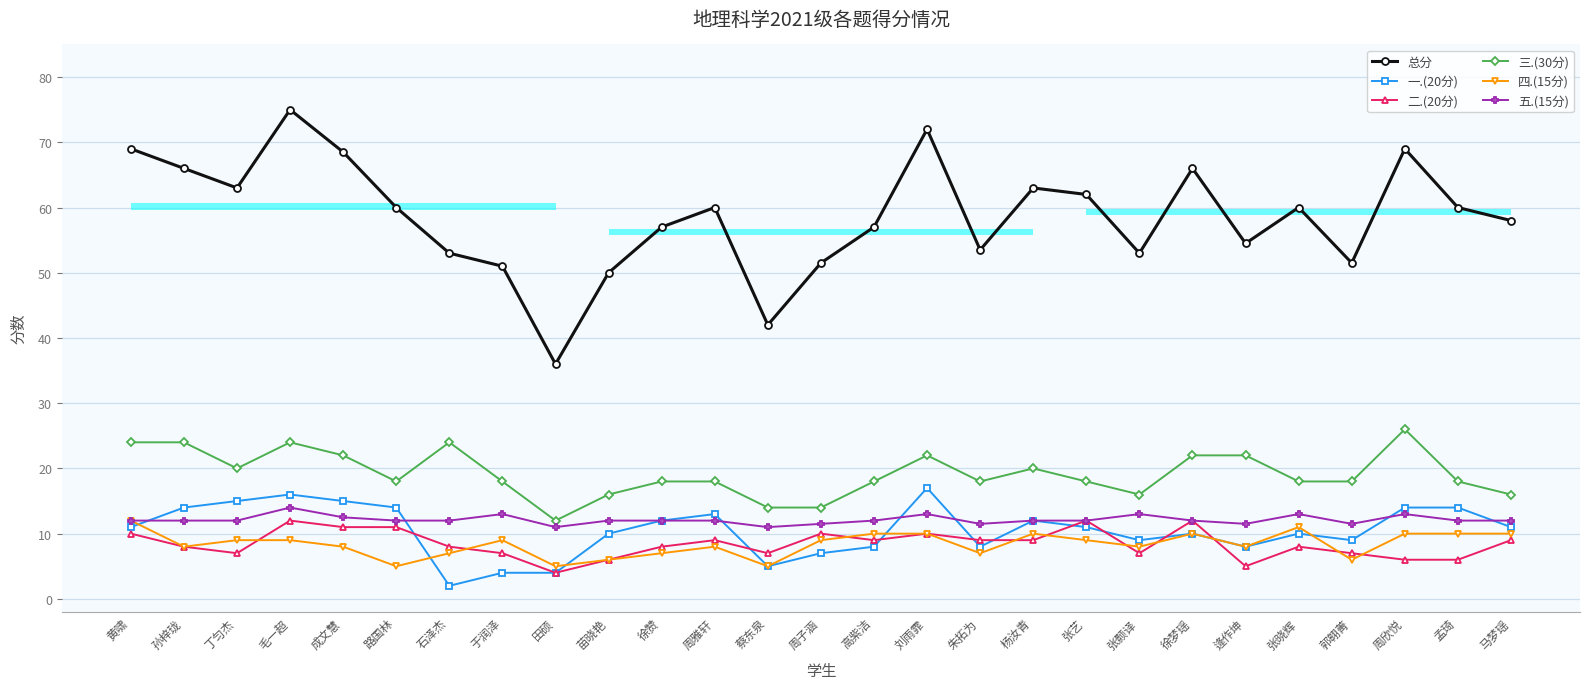

Is the value of 总分 at 于润泽 greater than the value of 一.(20分) at 石泽杰?

Yes